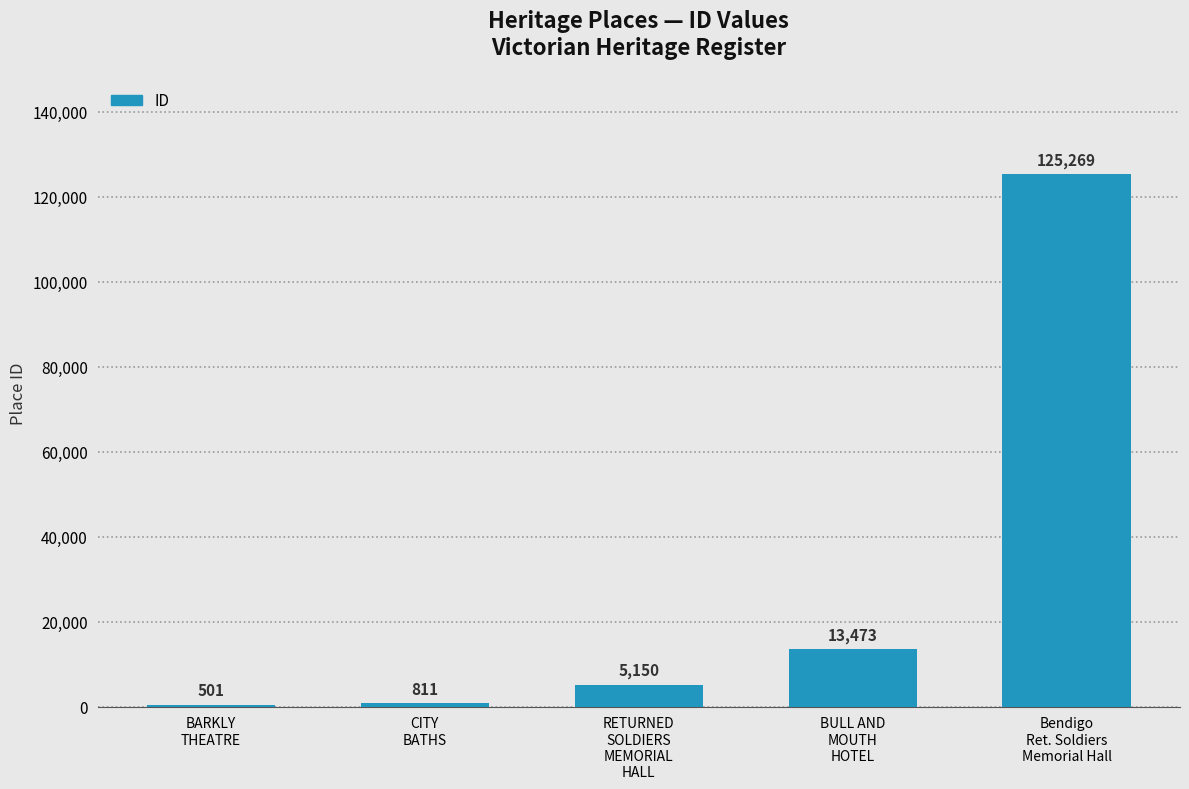

What is the difference between the values at BULL AND
MOUTH
HOTEL and Bendigo
Ret. Soldiers
Memorial Hall?

111796